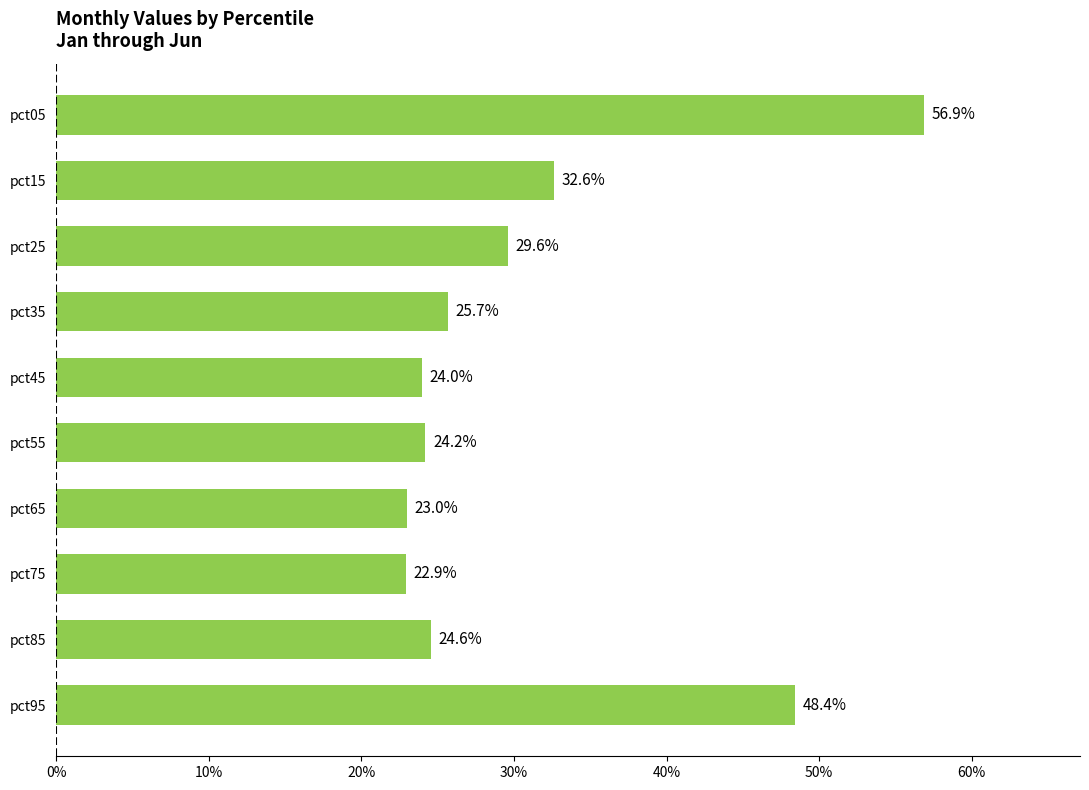

Does the chart contain any negative values?

No